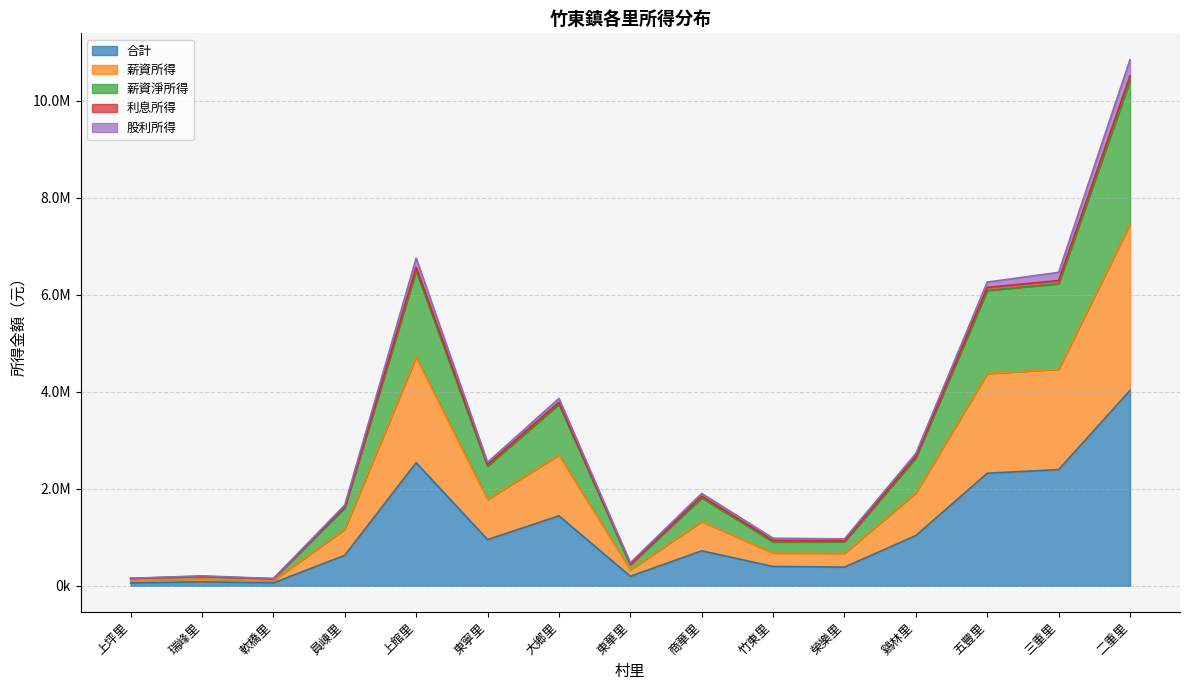

The value of 薪資所得 at 三重里 is 7428220. True or false?

False